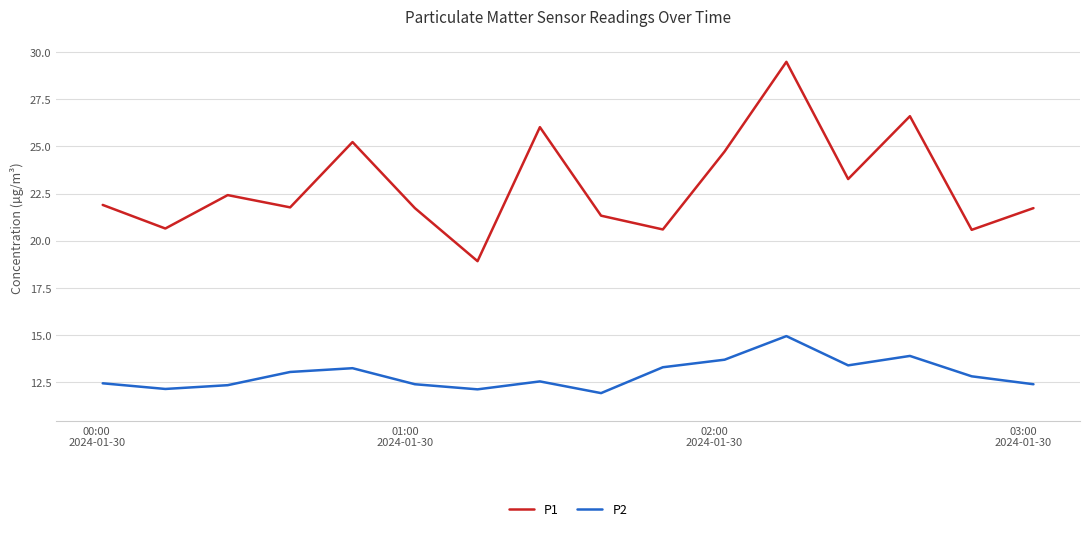

True or false: P1 and P2 cross at least once.

False